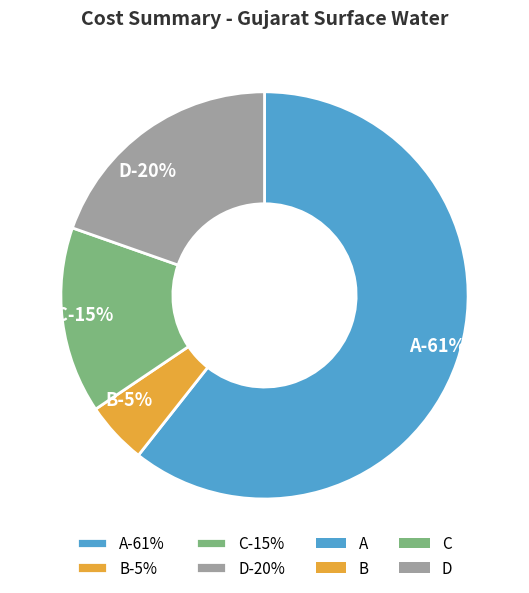

Which category has the smallest portion of the pie?

B